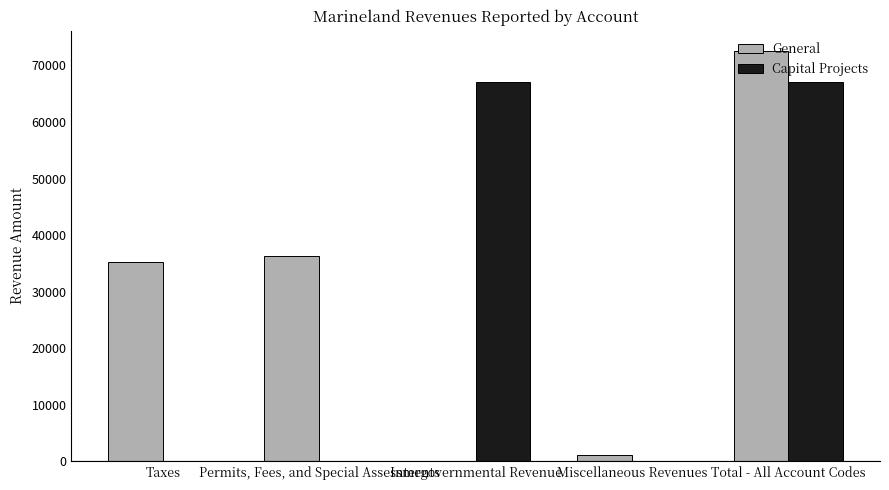

What is the approximate value of General at Total - All Account Codes?

72509